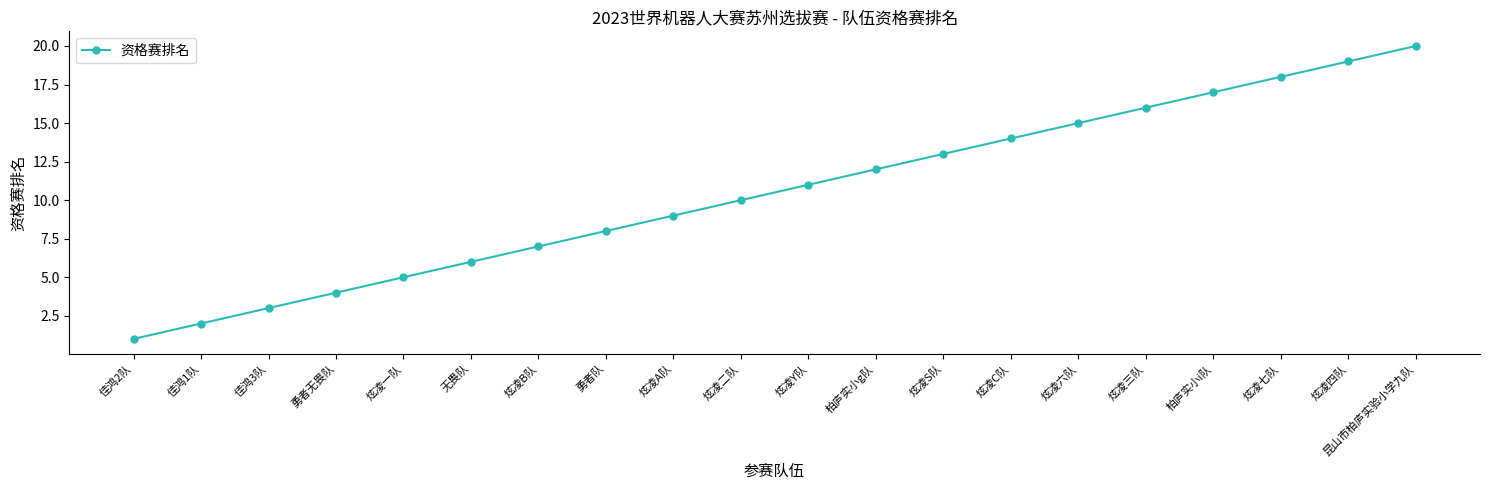

What is the sum of the values at 无畏队 and 炫凌一队?

11